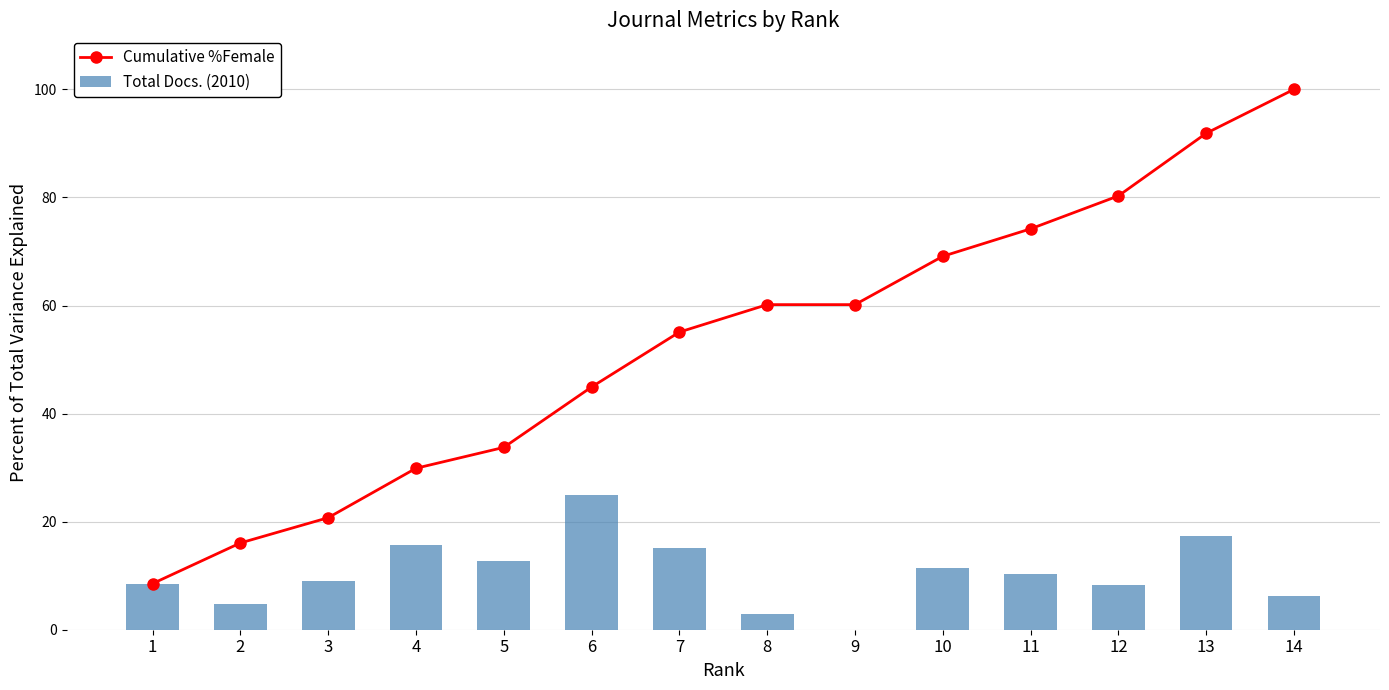

Read the Cumulative %Female value at 2.

16.1